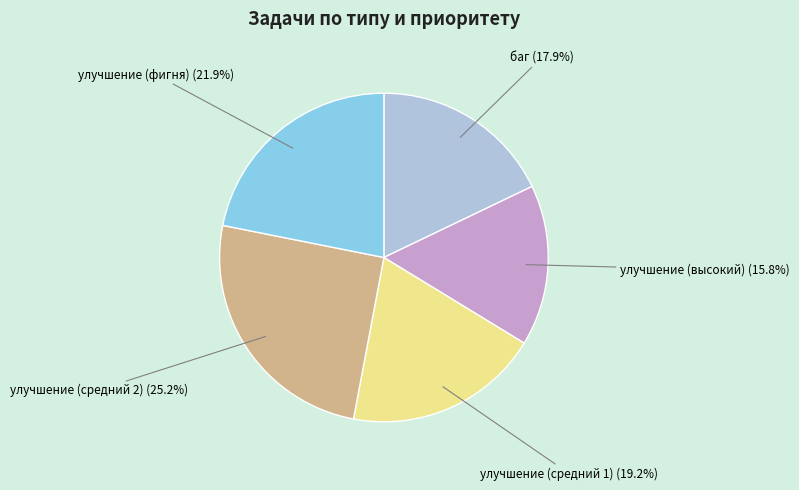

What percentage is the улучшение (высокий) slice, to the nearest percent?

16%